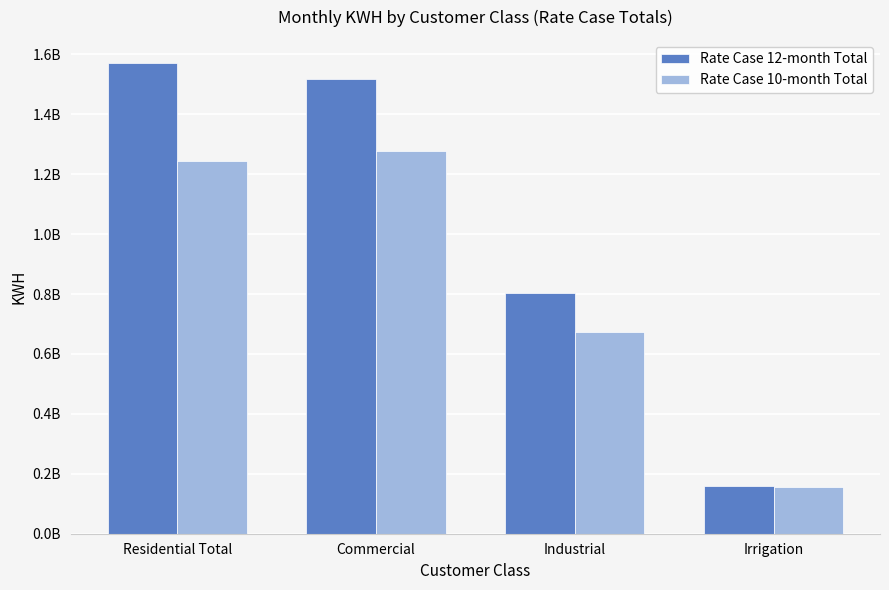

Is the value of Rate Case 12-month Total at Residential Total greater than the value of Rate Case 10-month Total at Commercial?

Yes